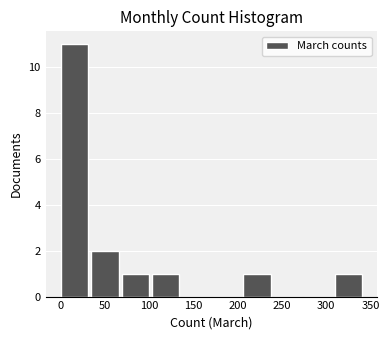

Reading left to right, transcribe this chart: for each bar, give the range it covers on the x-axis and its height. Neither the bar edges nor the heights are printed on the chart, so give them approximately, as read against the axes.

0 to 35: 11
35 to 70: 2
70 to 105: 1
105 to 140: 1
140 to 170: 0
170 to 205: 0
205 to 240: 1
240 to 275: 0
275 to 310: 0
310 to 345: 1